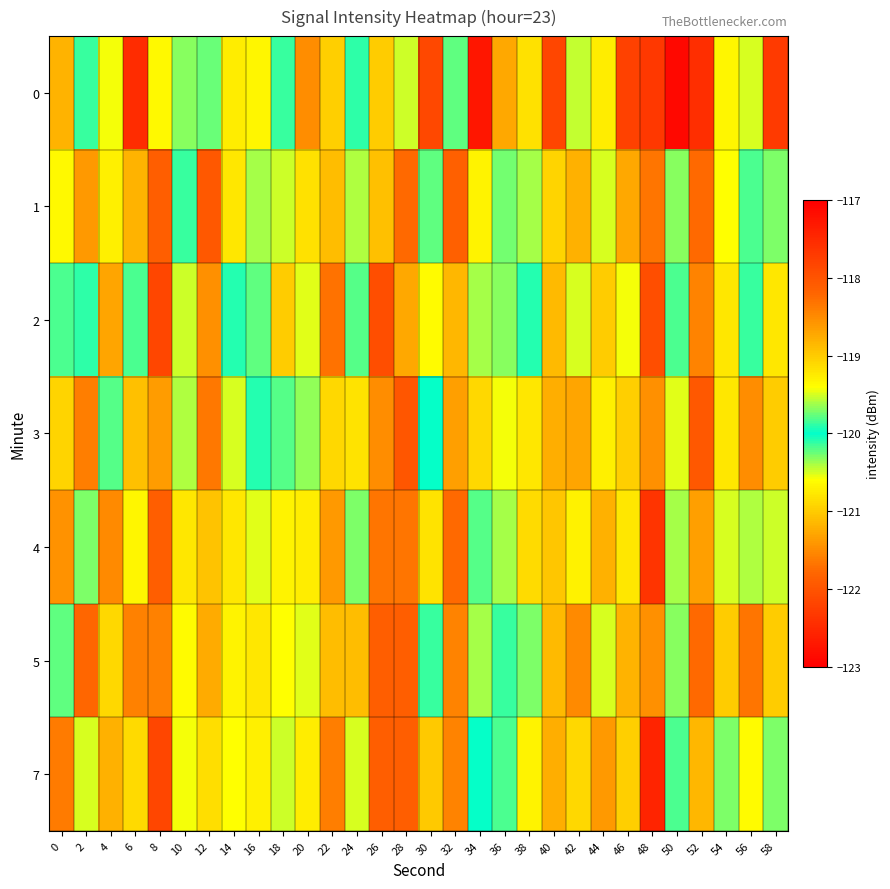

Which series changed the most between 36 and 46?

1